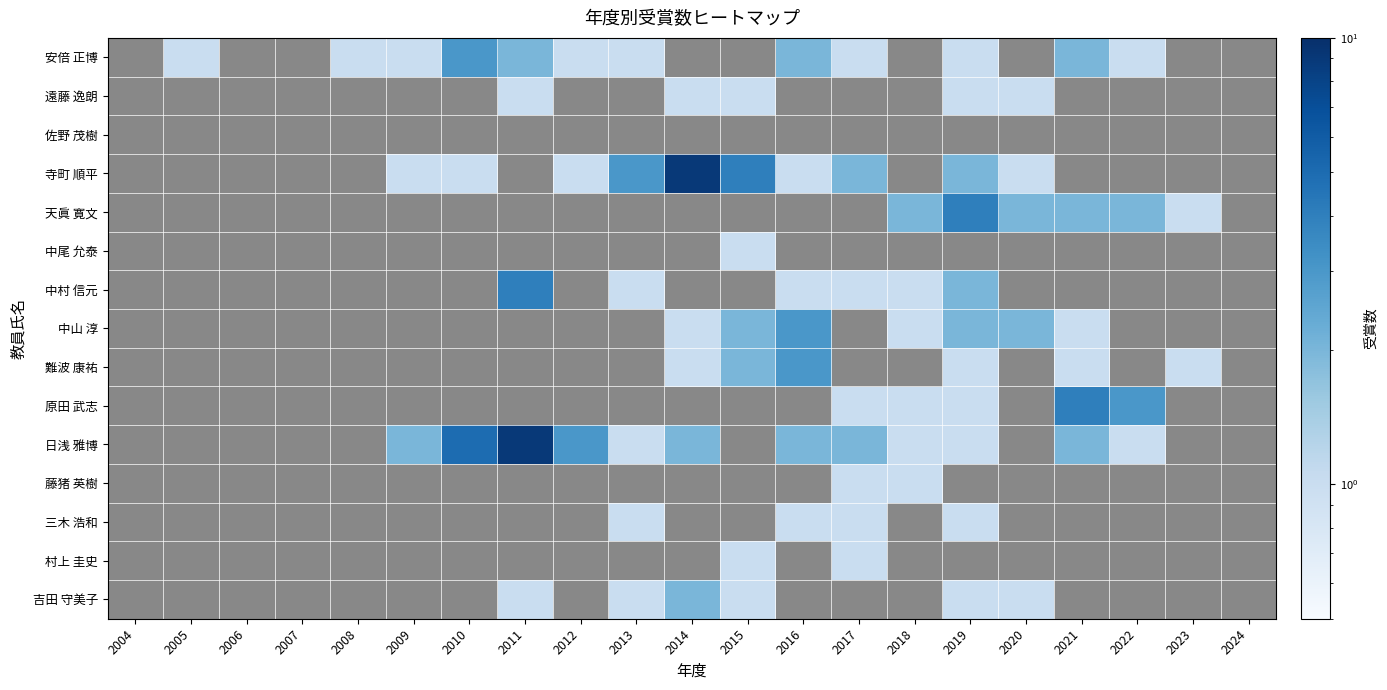

Which series changed the most between 2009 and 2010?

日浅 雅博